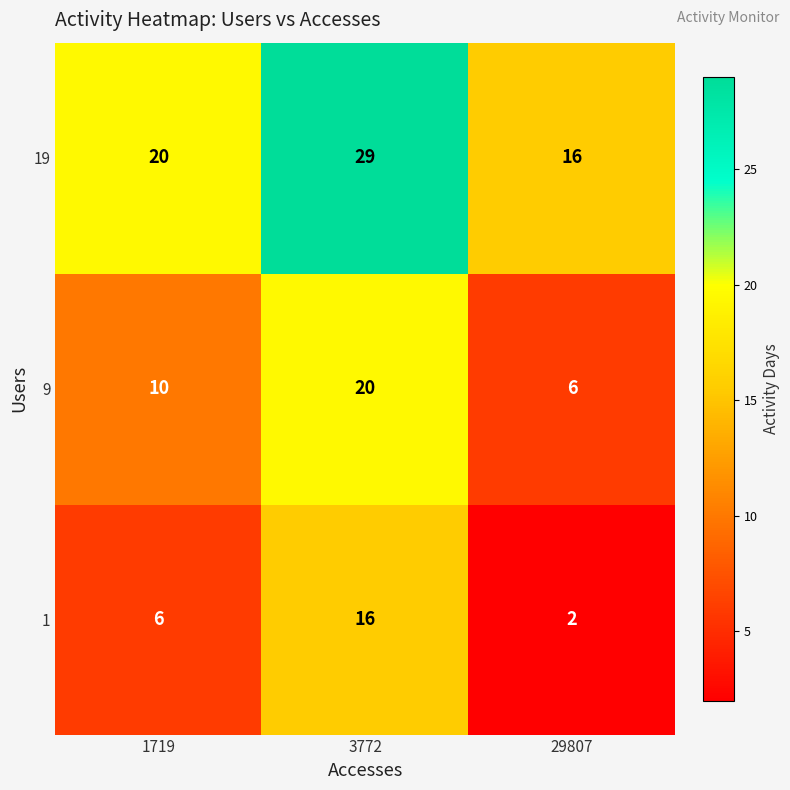

How many series are shown in this chart?

3